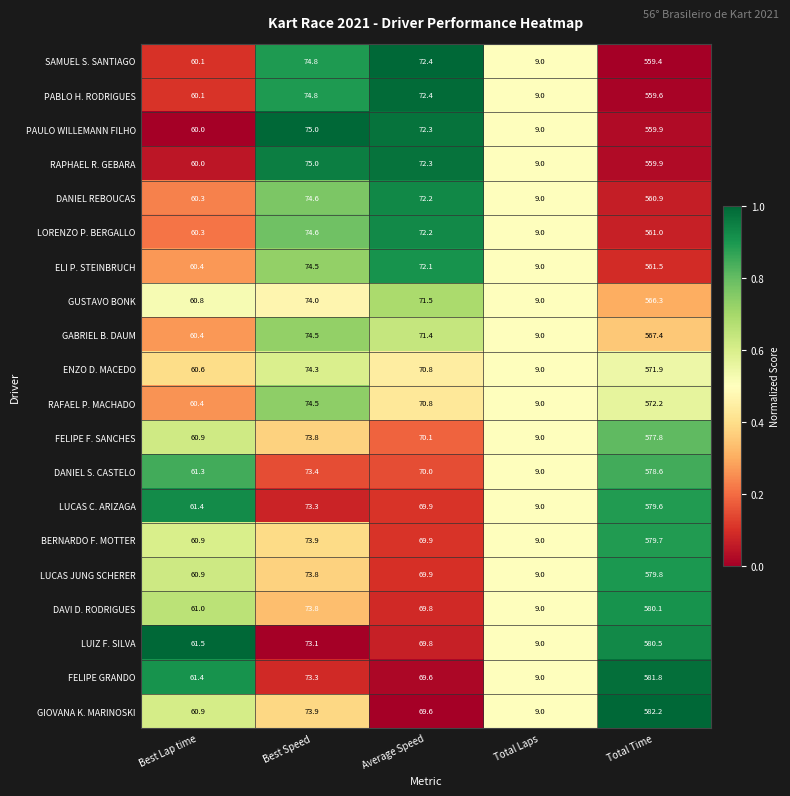

What is the average value of the DAVI D. RODRIGUES series?

158.7